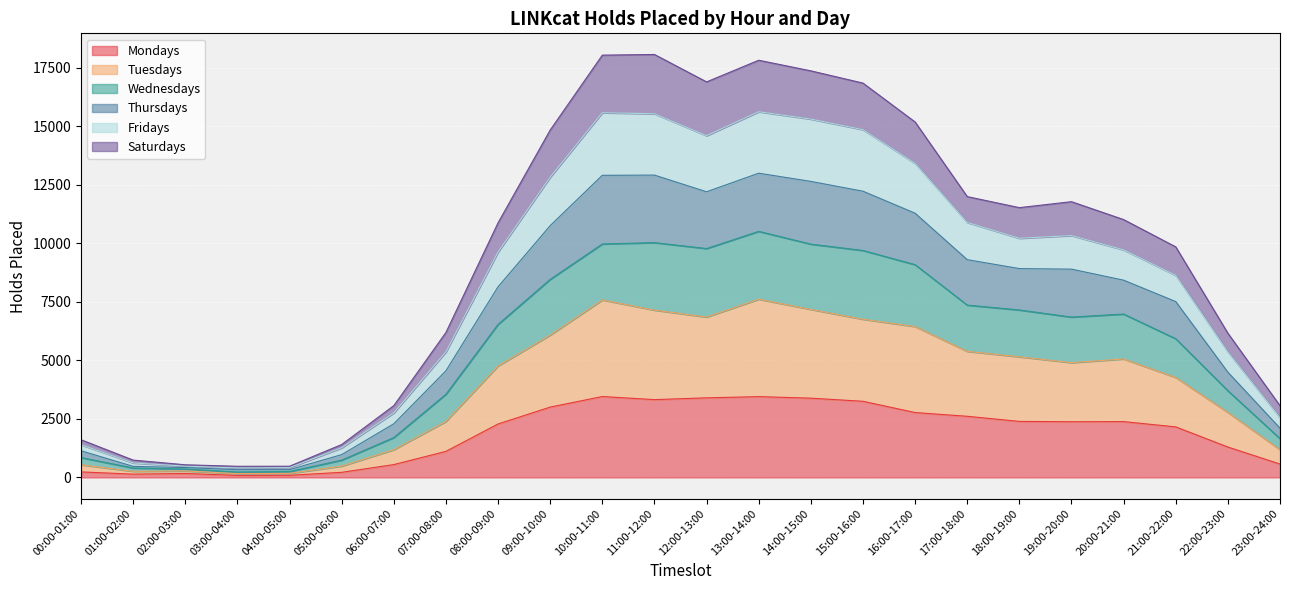

Is it true that Mondays equals 2385 at 20:00-21:00?

True